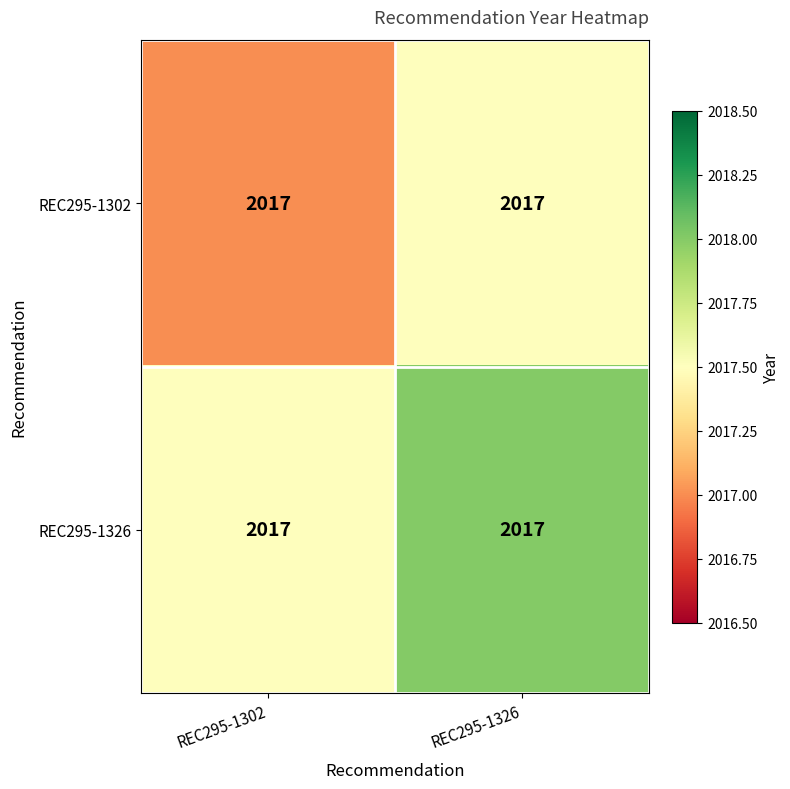

What is the difference between the REC295-1326 values at REC295-1302 and REC295-1326?

0.5